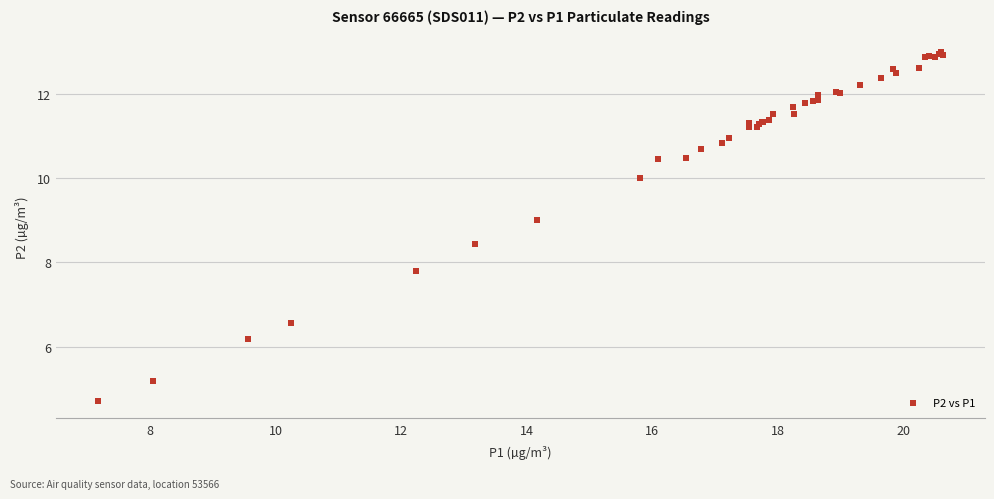

What Y value in the scatter plot is closest to 8?

7.8